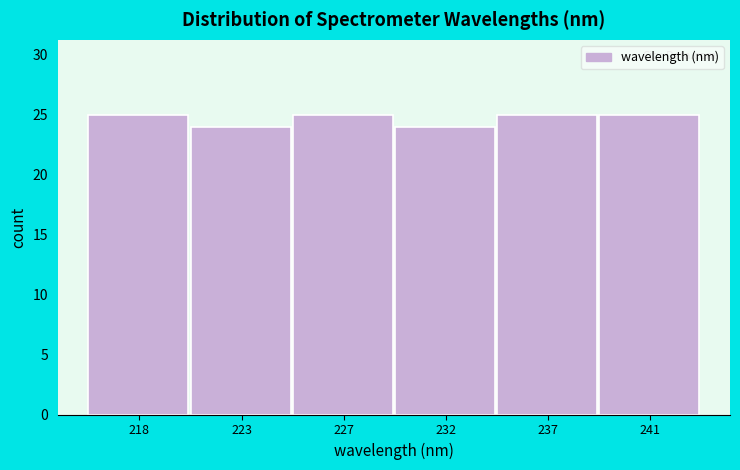

Reading left to right, transcribe all the data shown in this chart.

218=25	223=24	227=25	232=24	237=25	241=25